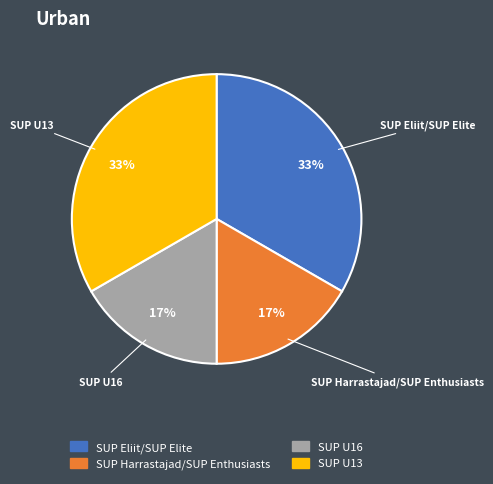

To the nearest percent, what is the combined percentage of SUP Harrastajad/SUP Enthusiasts and SUP U13?

50%